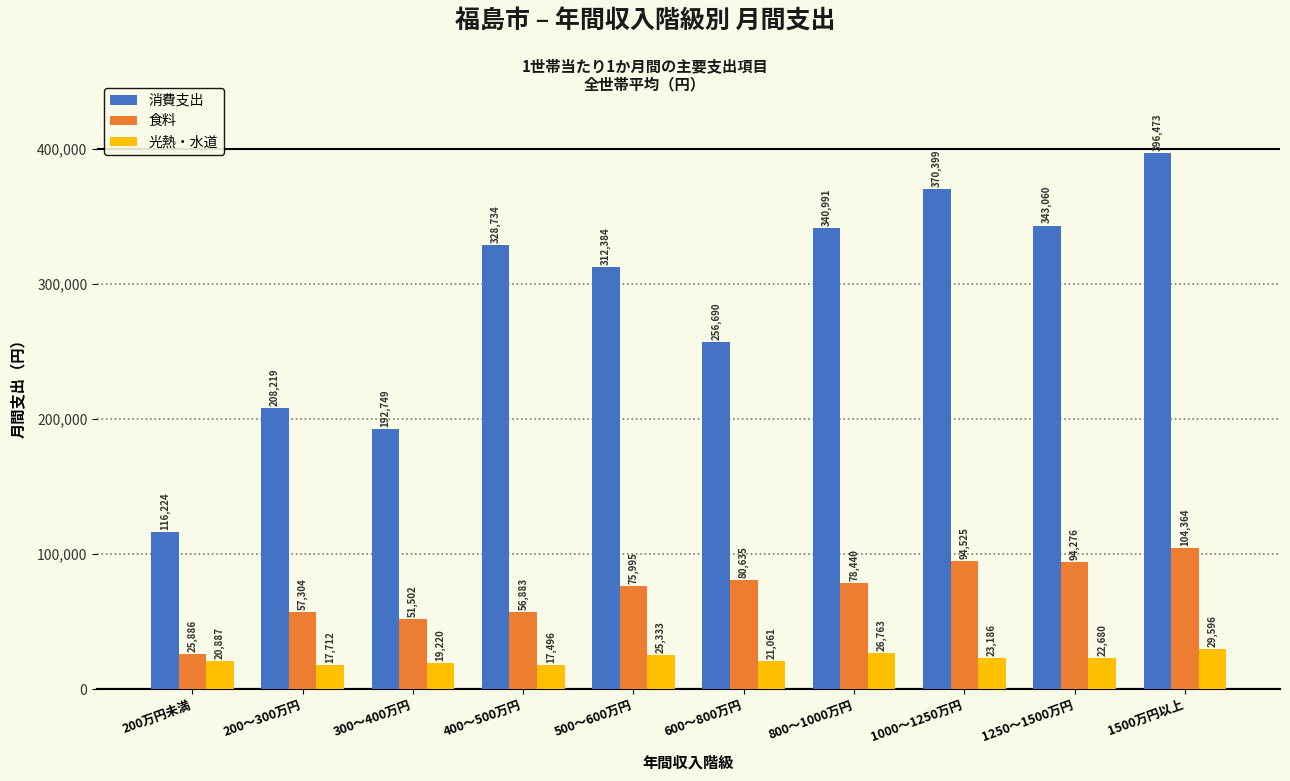

Reading right to left, transcribe all the data shown in this chart.

消費支出: 1500万円以上=396473	1250～1500万円=343060	1000～1250万円=370399	800～1000万円=340991	600～800万円=256690	500～600万円=312384	400～500万円=328734	300～400万円=192749	200～300万円=208219	200万円未満=116224
食料: 1500万円以上=104364	1250～1500万円=94276	1000～1250万円=94525	800～1000万円=78440	600～800万円=80635	500～600万円=75995	400～500万円=56883	300～400万円=51502	200～300万円=57304	200万円未満=25886
光熱・水道: 1500万円以上=29596	1250～1500万円=22680	1000～1250万円=23186	800～1000万円=26763	600～800万円=21061	500～600万円=25333	400～500万円=17496	300～400万円=19220	200～300万円=17712	200万円未満=20887